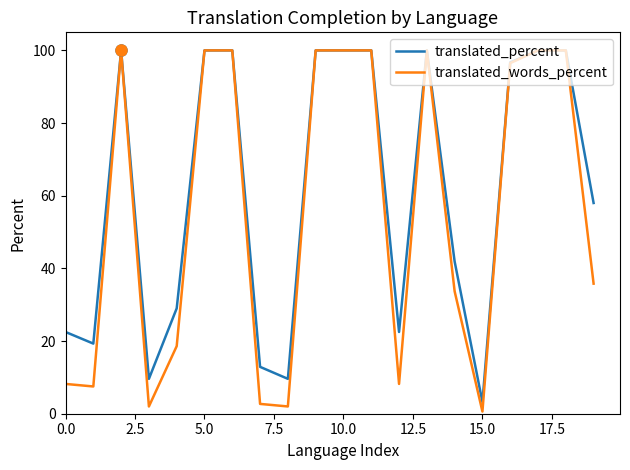

What is the maximum value shown in the chart?

100.0